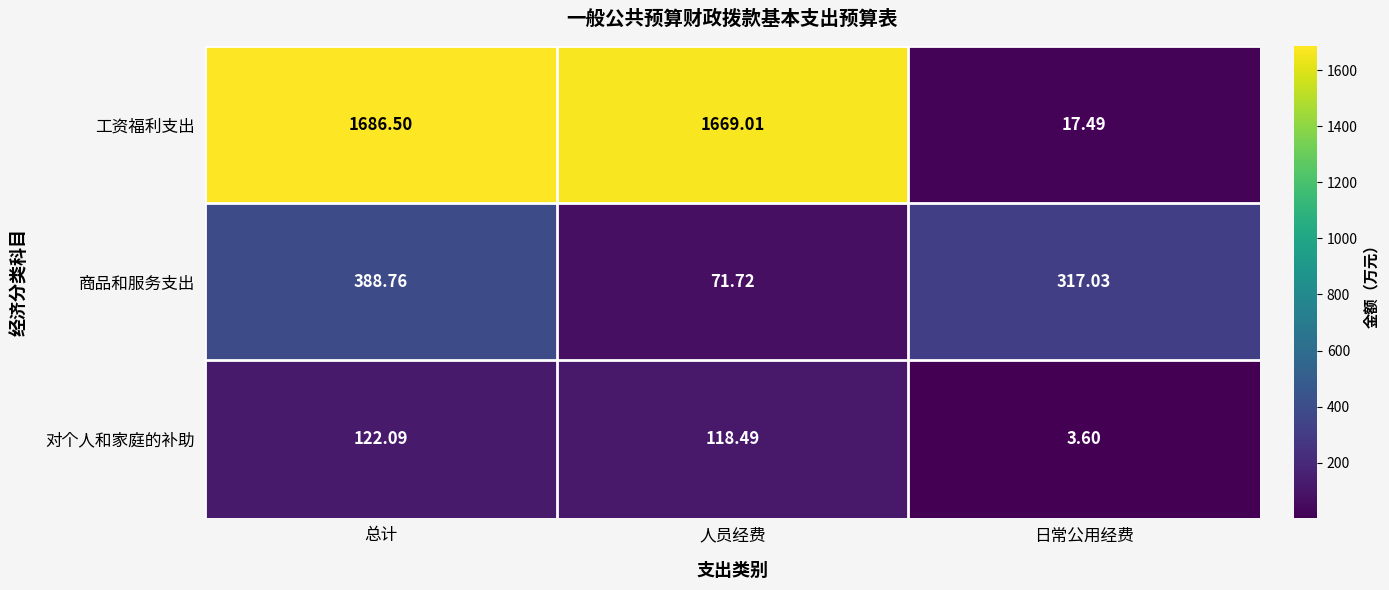

Is the value of 工资福利支出 at 日常公用经费 greater than the value of 商品和服务支出 at 人员经费?

No